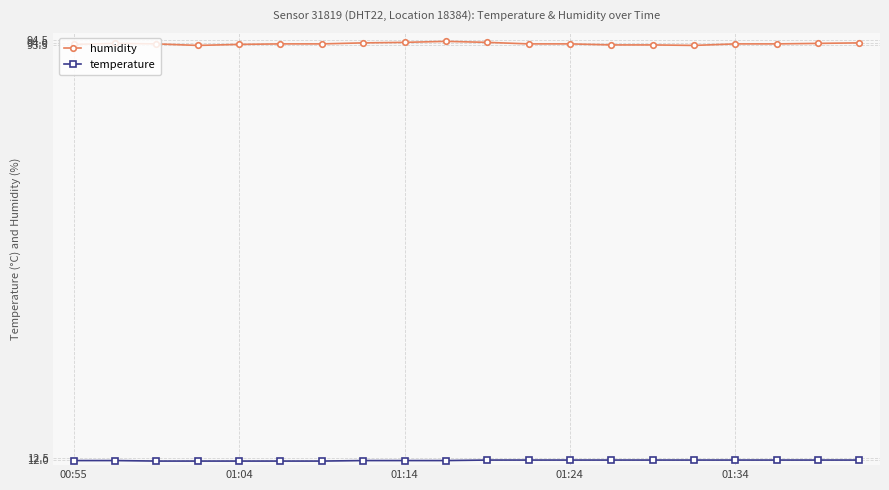

What is the maximum value shown in the chart?

94.3